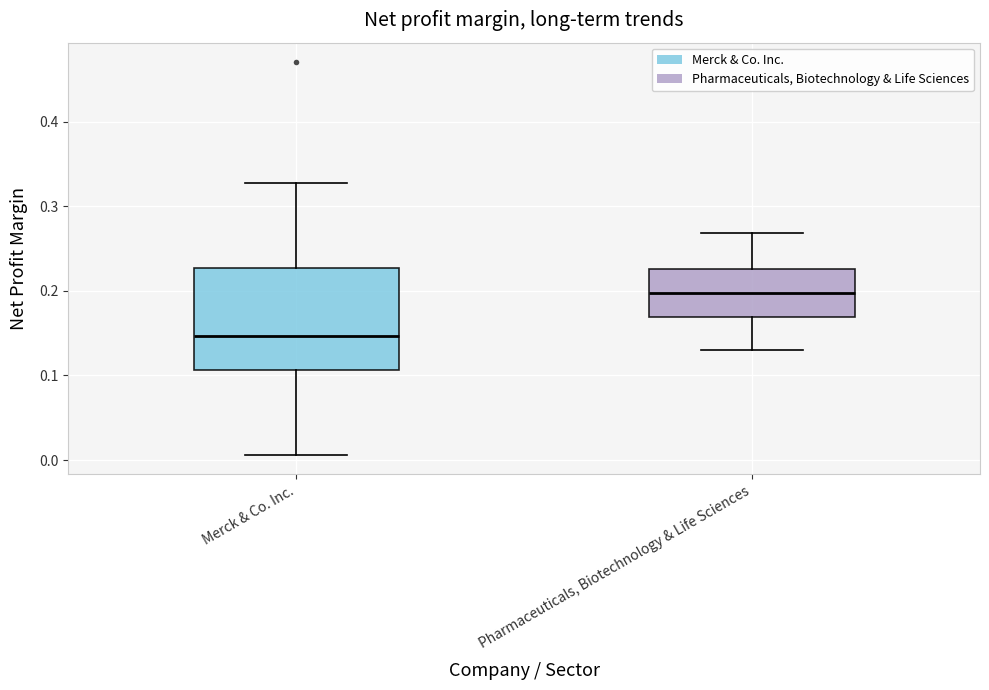

Which box's median line is the lowest?

Merck & Co. Inc.